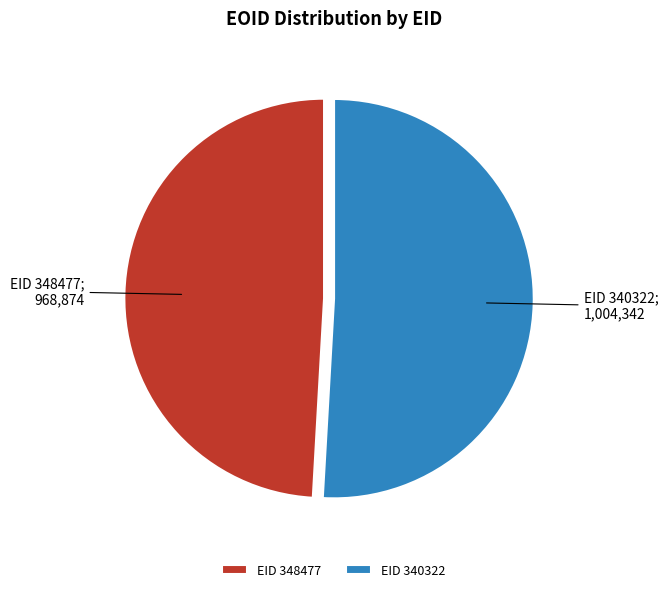

Does EID 348477 represent more than half of the total?

No